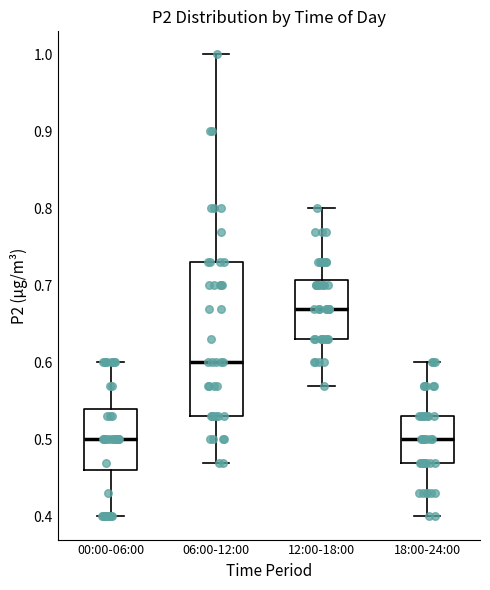

Reading left to right, read every box against the y-axis: the position of its median line, the range the box covers, and the ends of its whiskers. The values are not printed on the chart, so give them approximately, as read against the axis.

00:00-06:00: median 0.50, box 0.46 to 0.54, whiskers 0.40 to 0.60
06:00-12:00: median 0.60, box 0.53 to 0.73, whiskers 0.47 to 1.00
12:00-18:00: median 0.67, box 0.63 to 0.71, whiskers 0.57 to 0.80
18:00-24:00: median 0.50, box 0.47 to 0.53, whiskers 0.40 to 0.60